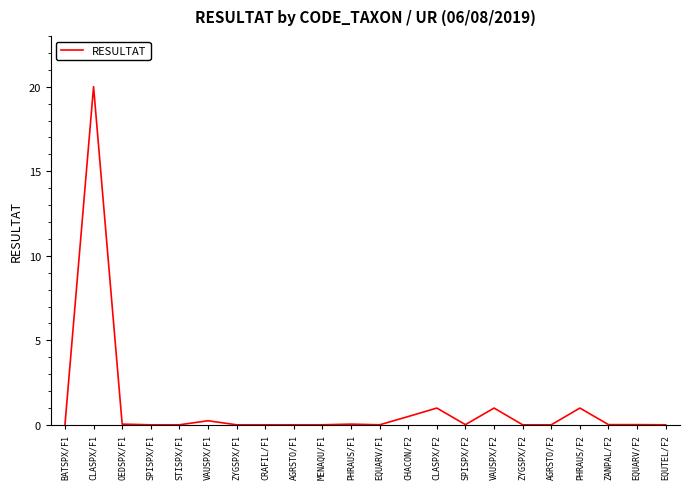

At which category does the chart reach its peak across all series?

CLASPX/F1